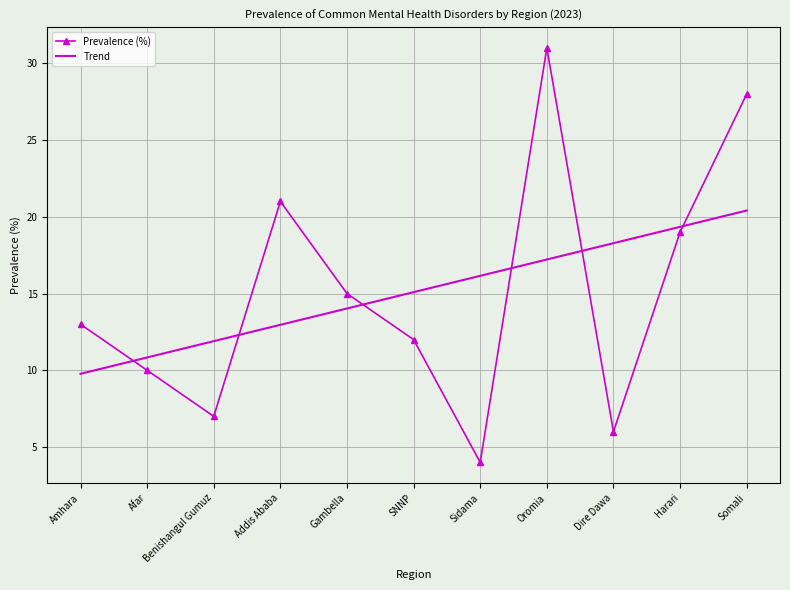

True or false: Prevalence (%) has a value of 21 at Addis Ababa.

True